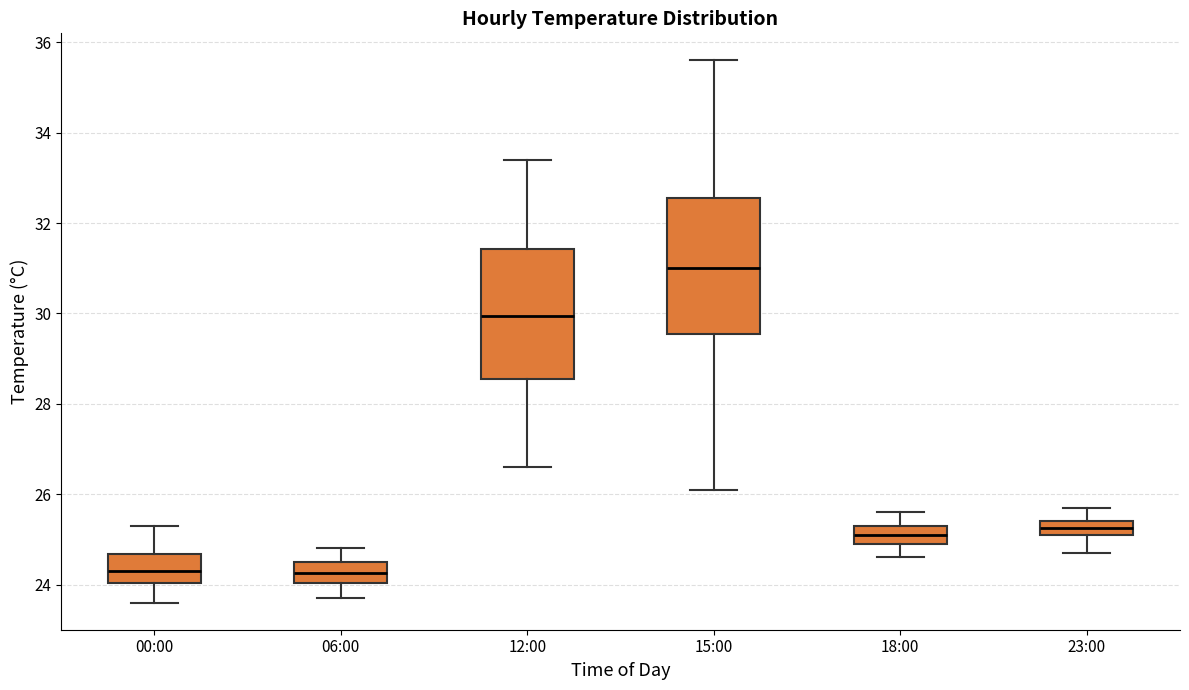

Where does the upper whisker of the box for 00:00 end on the y-axis? The values are not printed on the chart, so give them approximately, as read against the axis.

25.4